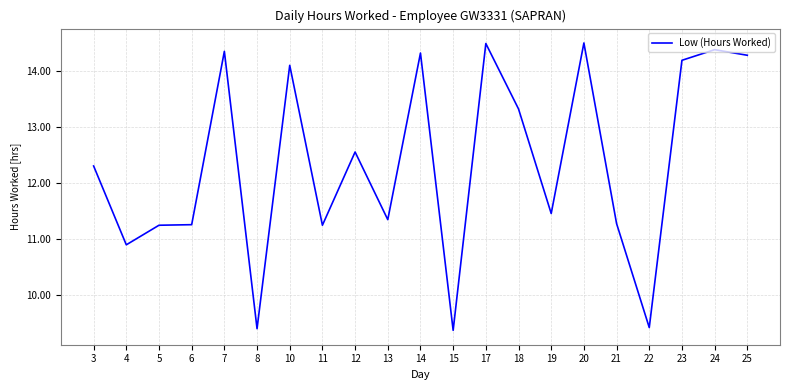

What is the difference between the maximum and minimum values?

5.1